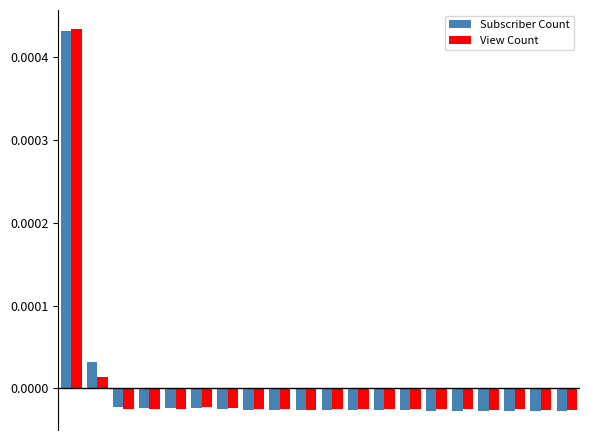

Which series has the widest spread of values?

View Count